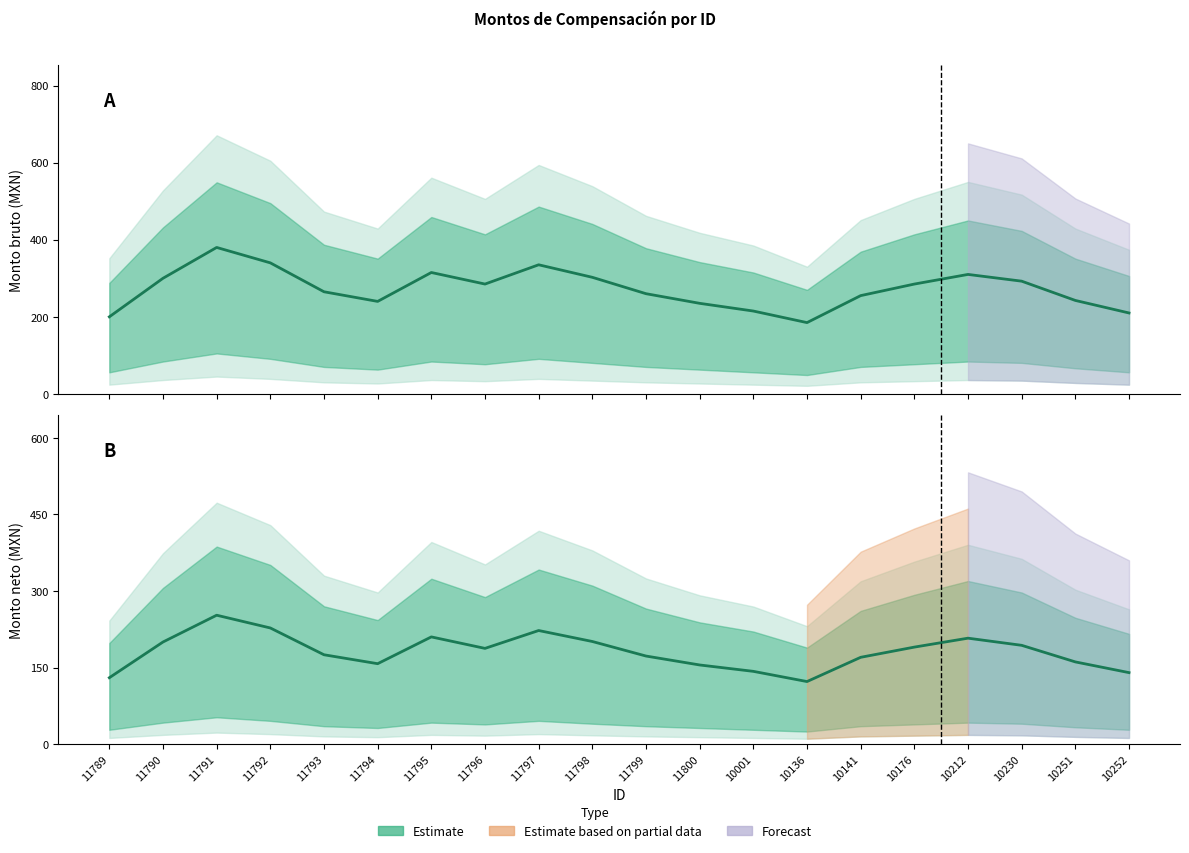

Between 11794 and 11798, which series saw the biggest shift?

Monto bruto